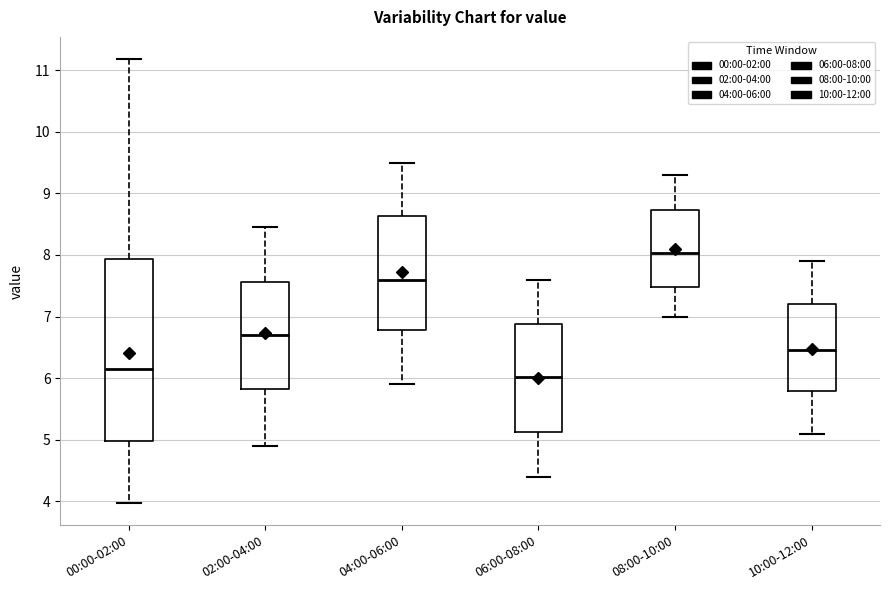

Which box is the tallest, from its lower edge to its upper edge?

00:00-02:00